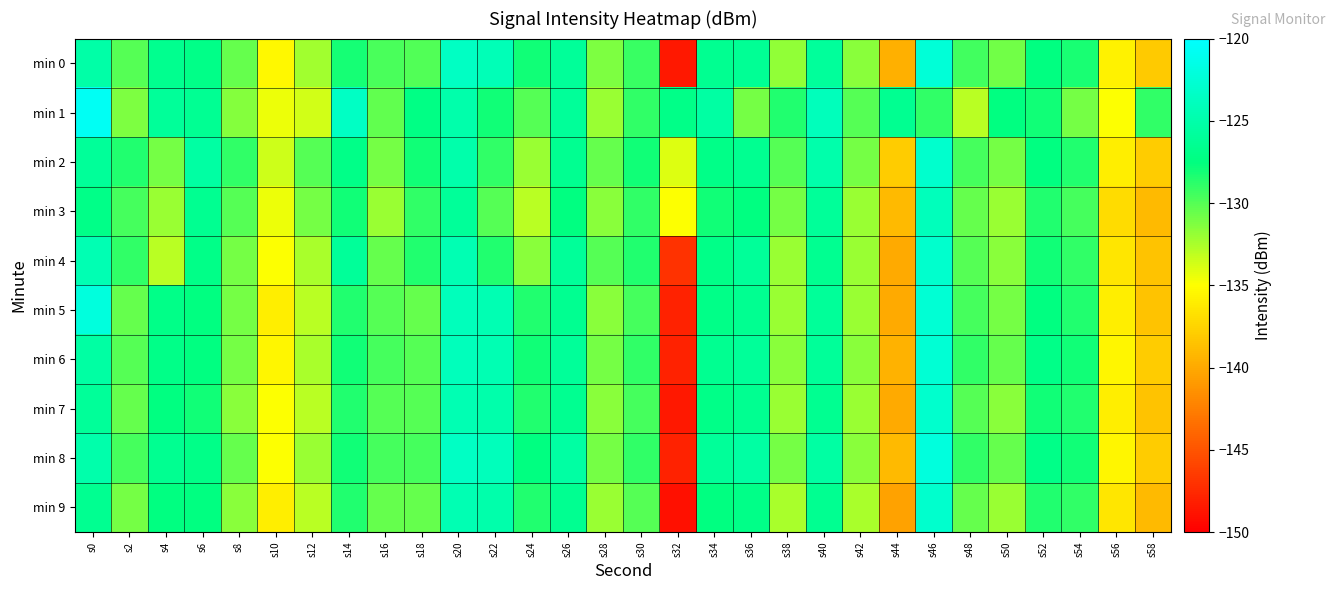

How many series are shown in this chart?

10